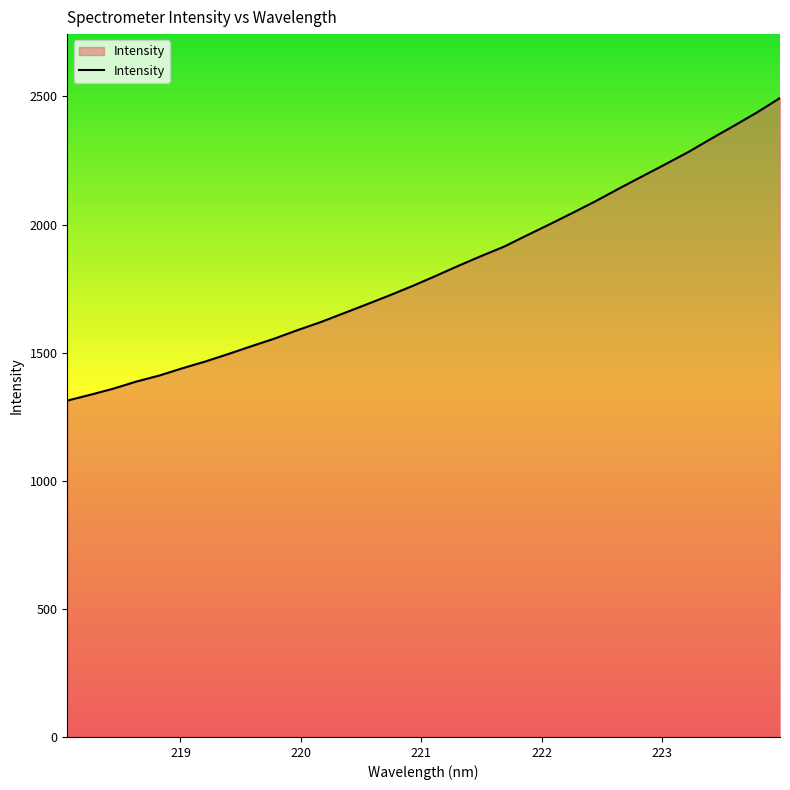

What is the greatest value displayed?

2493.7